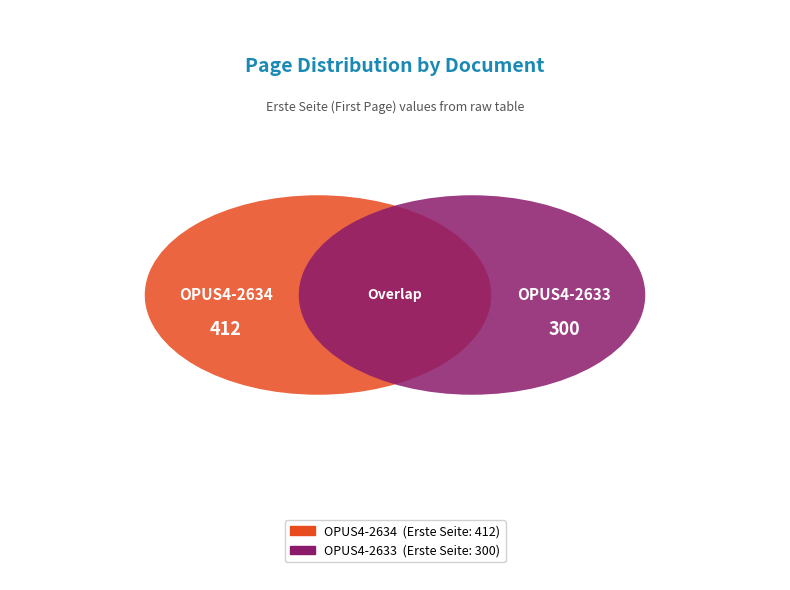

Does any single category account for the majority?

Yes